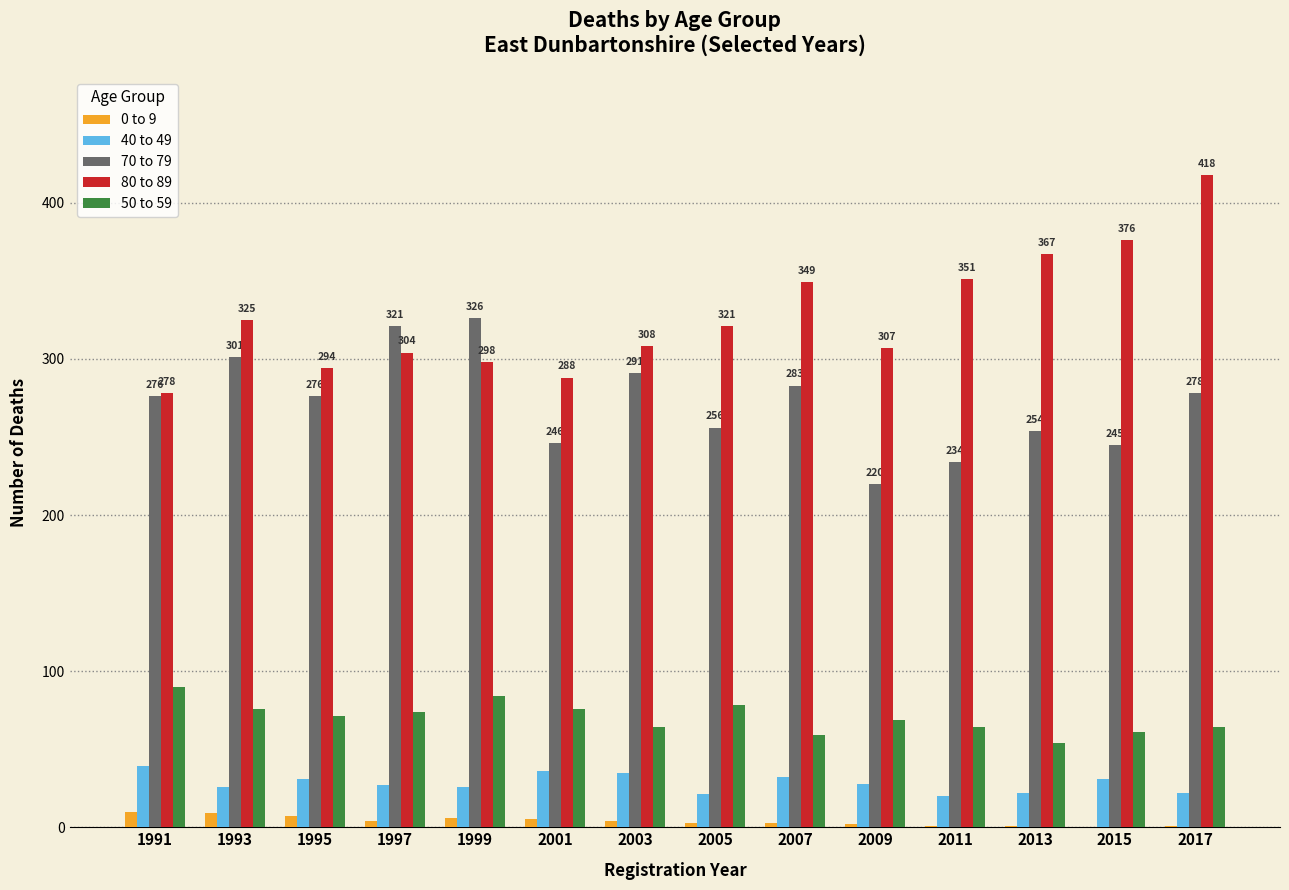

At which category does the chart reach its peak across all series?

2017